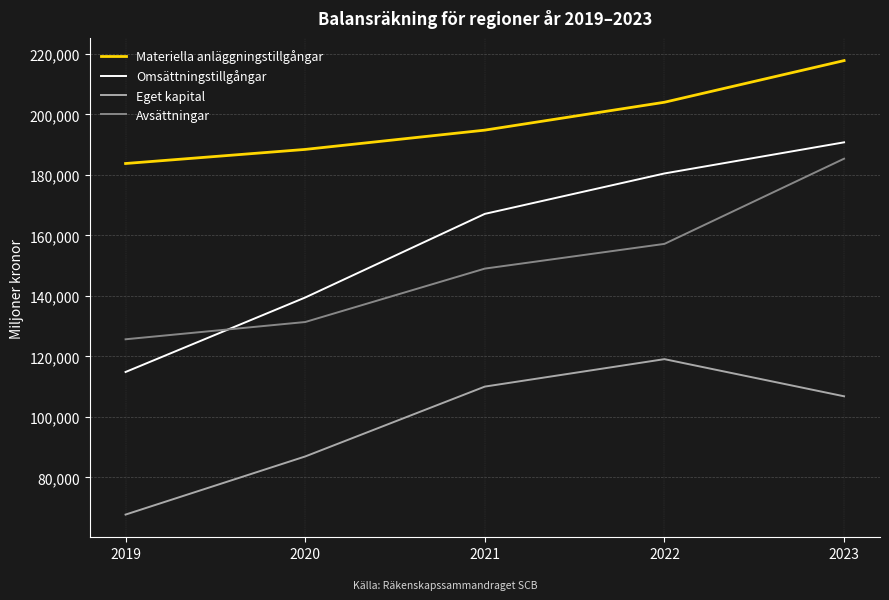

True or false: Avsättningar and Eget kapital intersect in this chart.

False